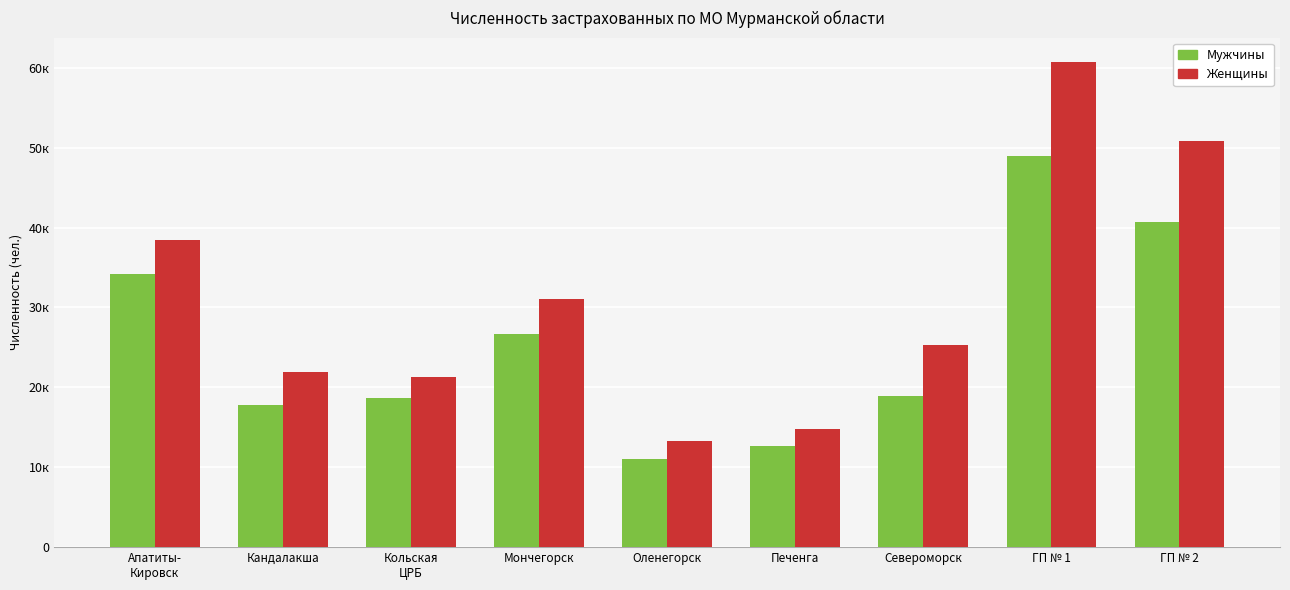

Reading left to right, transcribe all the data shown in this chart.

Мужчины: 34131	17847	18636	26731	11005	12616	18890	48935	40746
Женщины: 38465	21891	21254	31021	13264	14764	25287	60734	50778